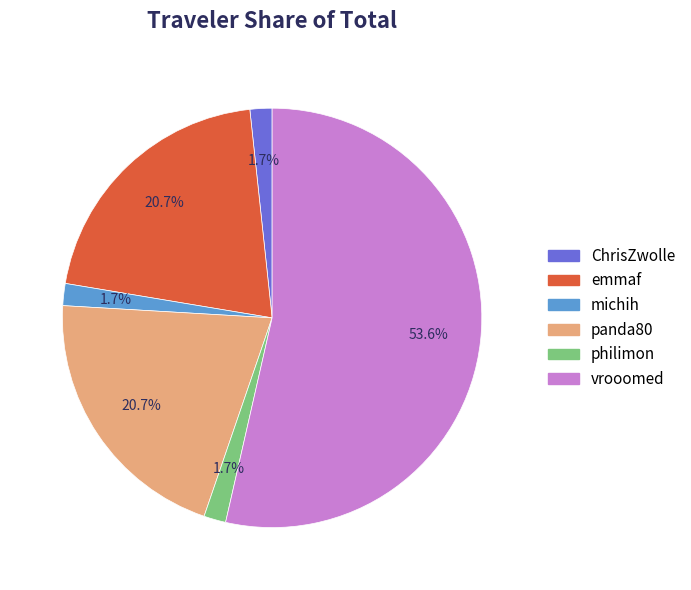

How many slices are in this pie chart?

6